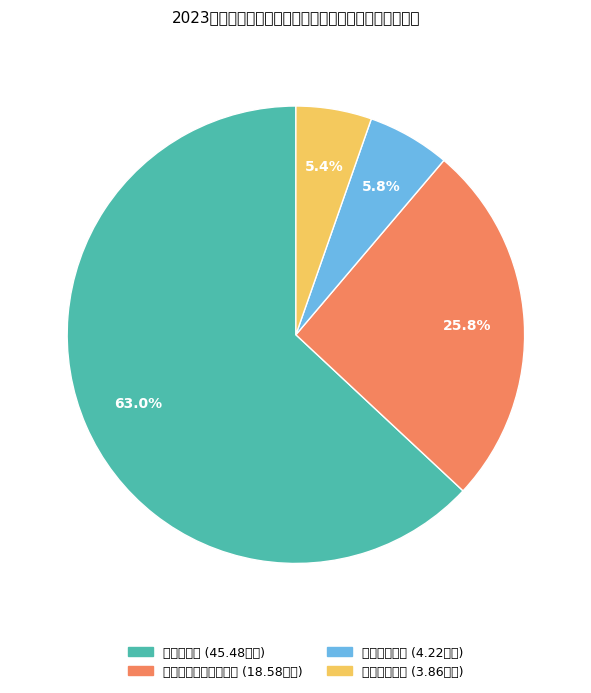

The 行政事业单位养老支出 slice represents 12% of the pie. True or false?

False